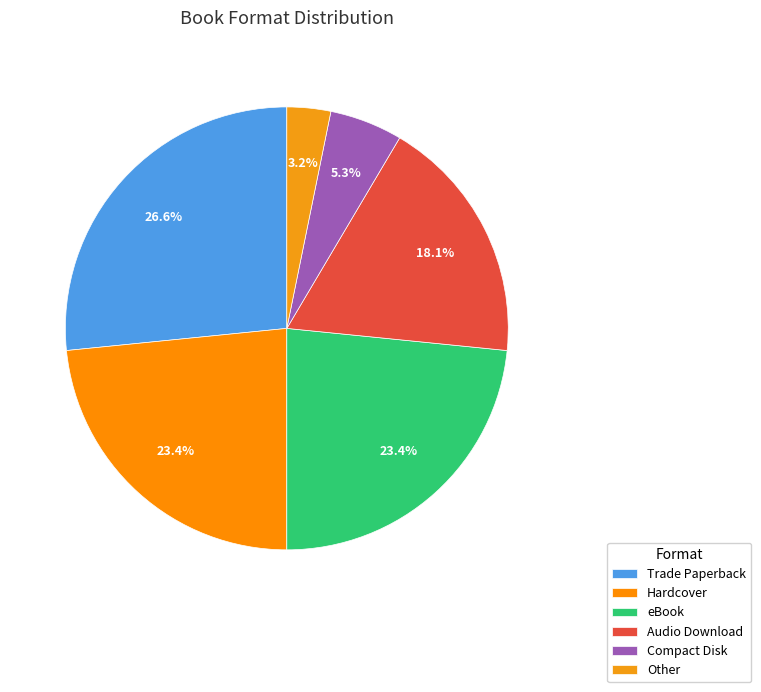

How many segments does this pie chart have?

6